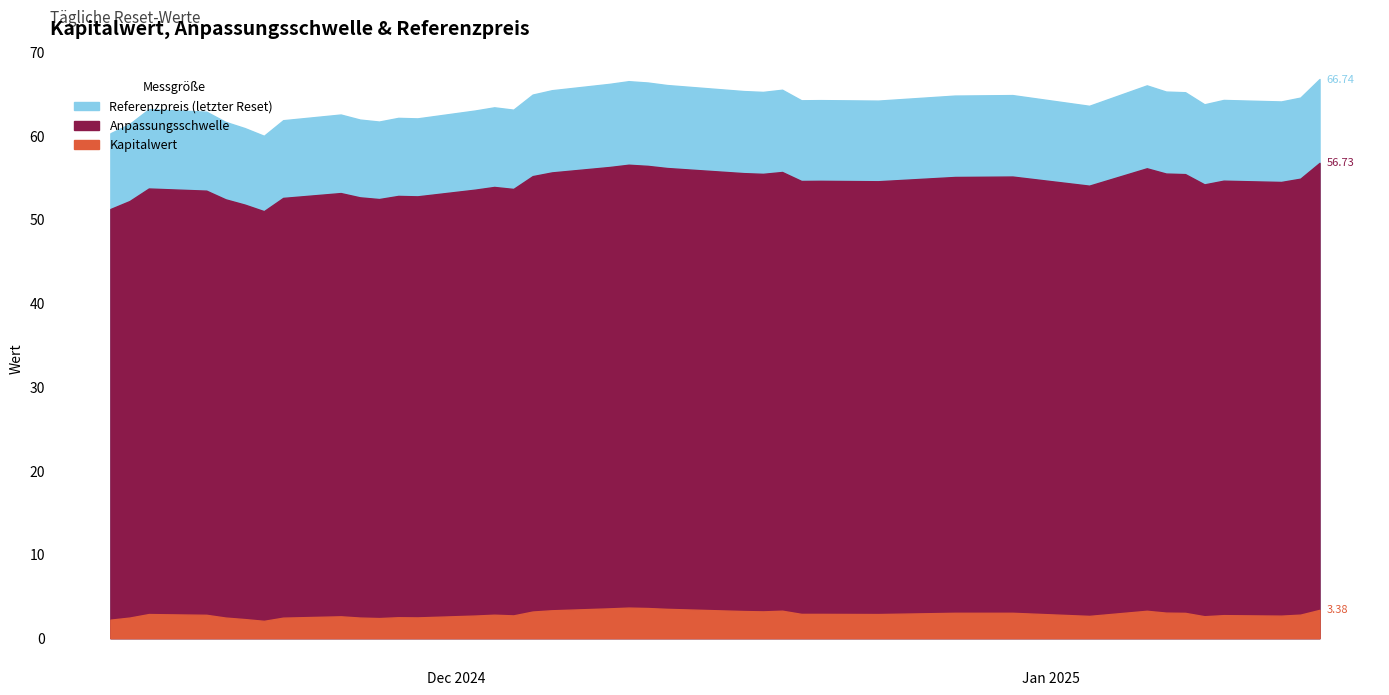

The Kapitalwert series shows 3.6 at 2024-12-10. True or false?

True